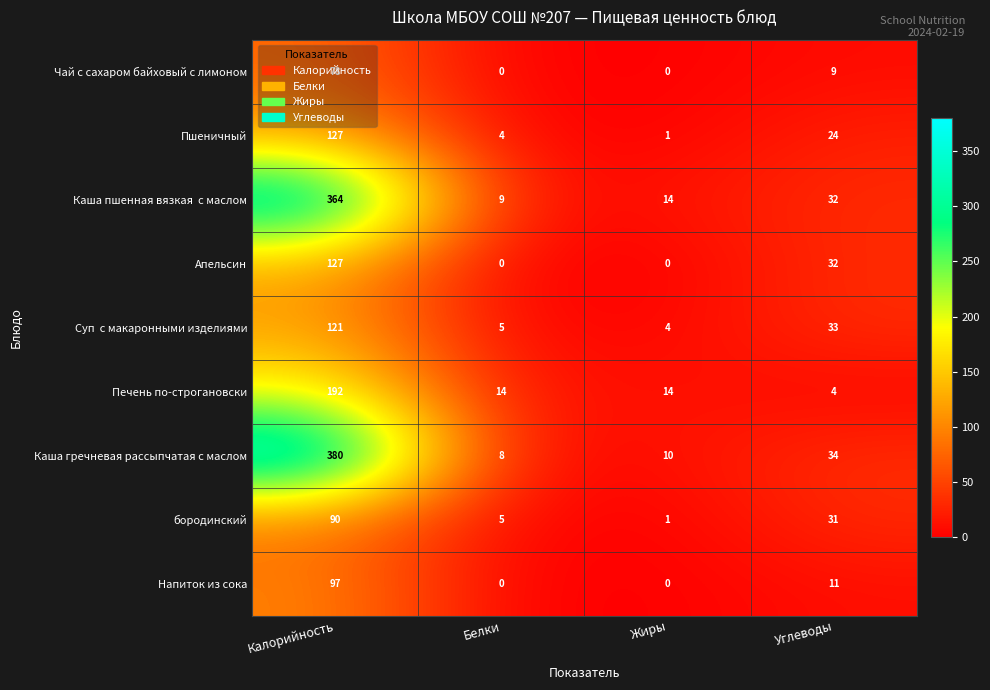

At which category is the sum across all series the highest?

Калорийность